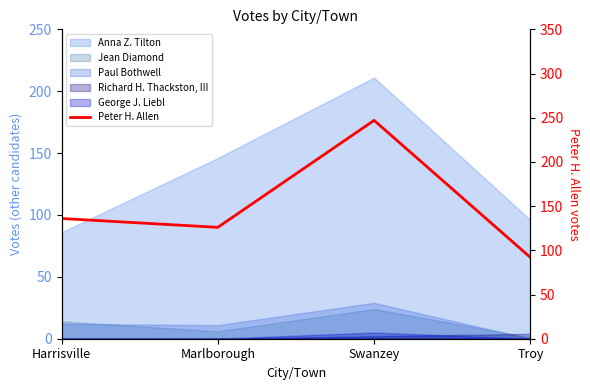

List the labels in order of value, largest first.

Swanzey, Harrisville, Marlborough, Troy